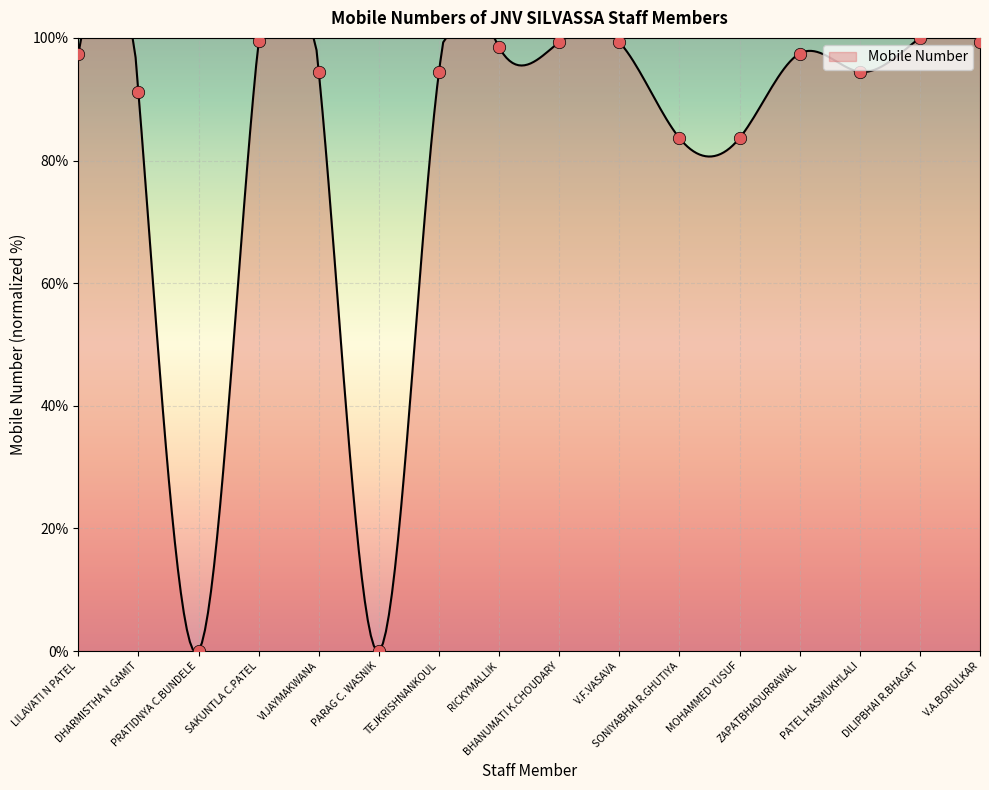

What is the change in value from PRATIDNYA C.BUNDELE to PATEL HASMUKHLALI?

+94.5